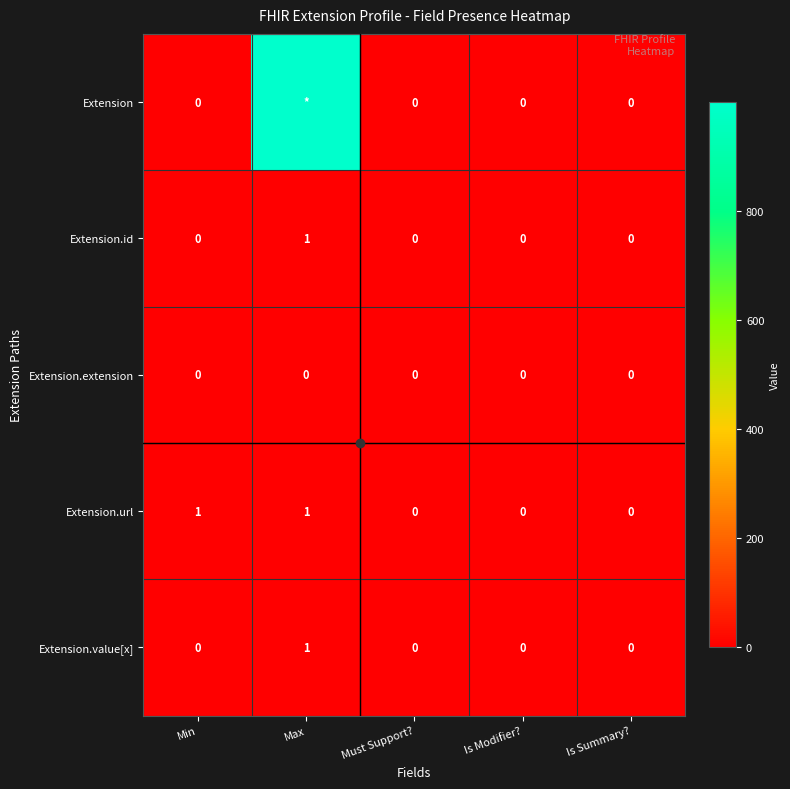

List the labels in order of Extension.id value, smallest first.

Min, Must Support?, Is Modifier?, Is Summary?, Max